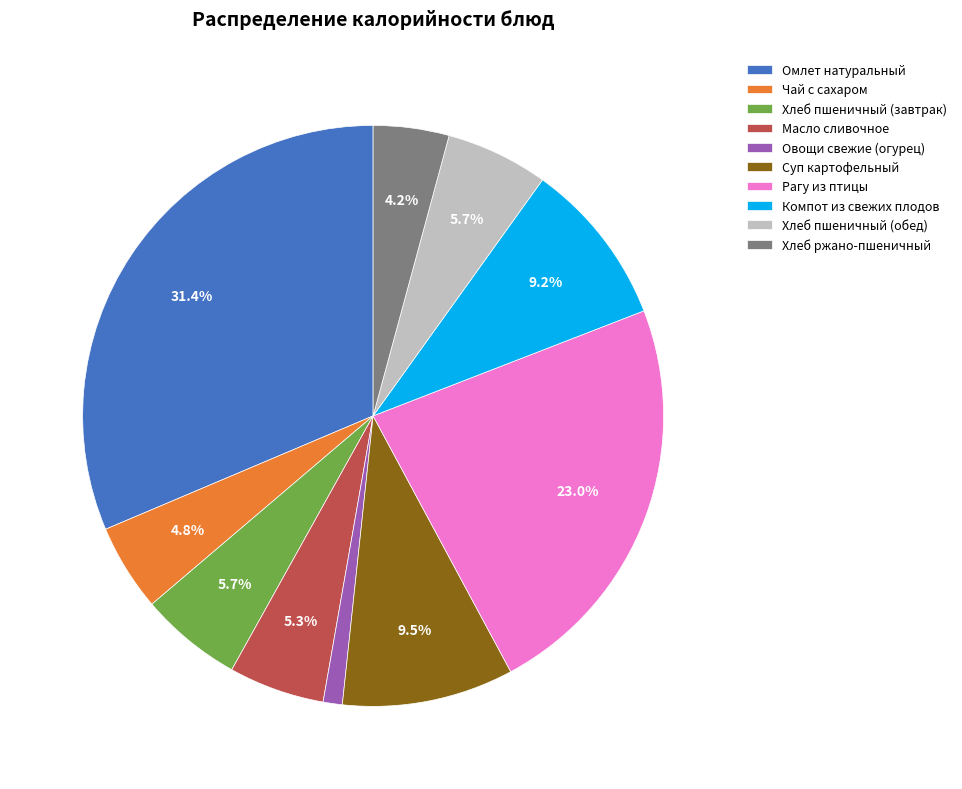

Does any single category account for the majority?

No